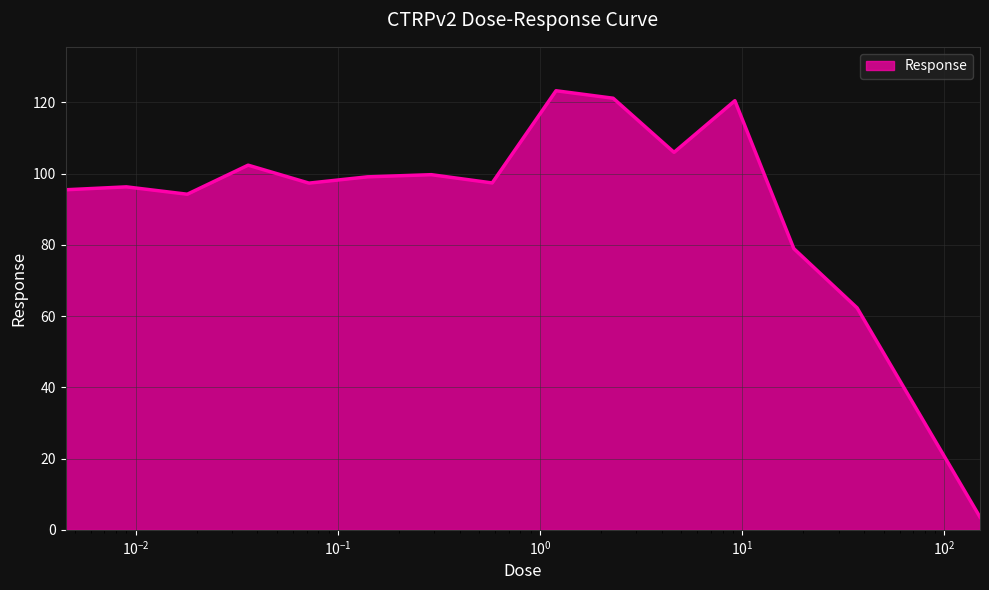

What is the smallest value displayed?

3.6